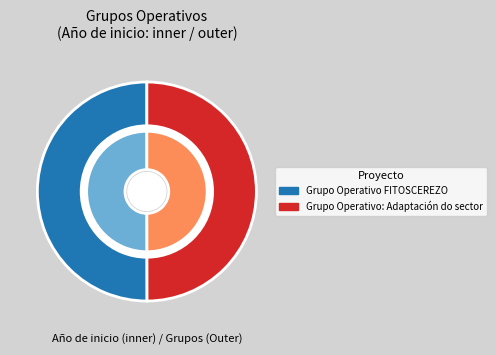

What is the ratio of the value at Grupo Operativo: Adaptación do sector to the value at Grupo Operativo FITOSCEREZO?

1.0